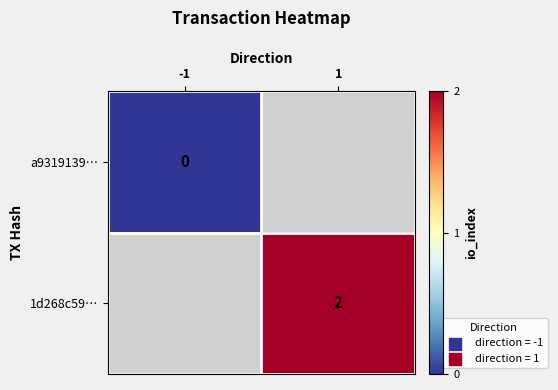

How many categories are shown in the chart?

2